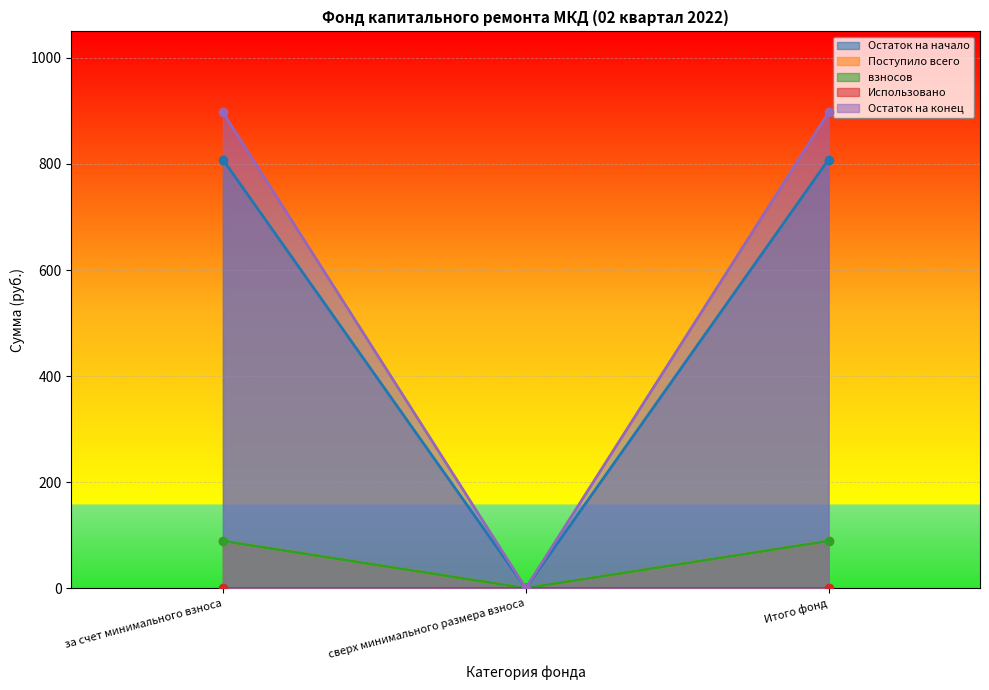

What is the average value of the Поступило всего series?

598.2